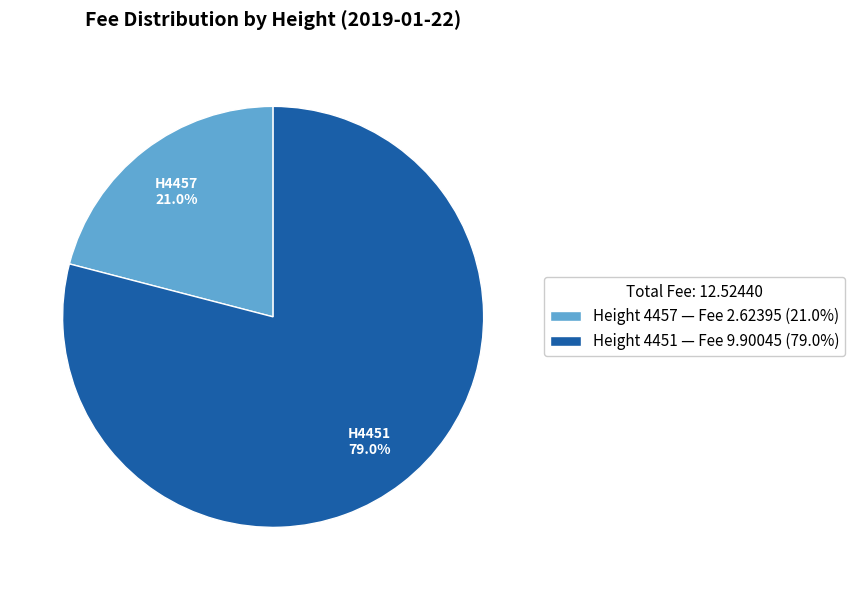

What is the total percentage of Height 4451 — Fee 9.90045 (79.0%) and Height 4457 — Fee 2.62395 (21.0%)?

100.0%